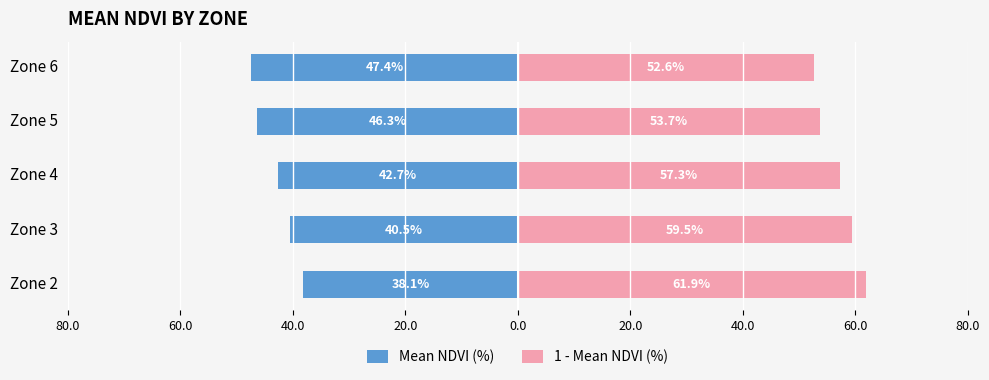

Which series has the widest spread of values?

Mean NDVI (%)